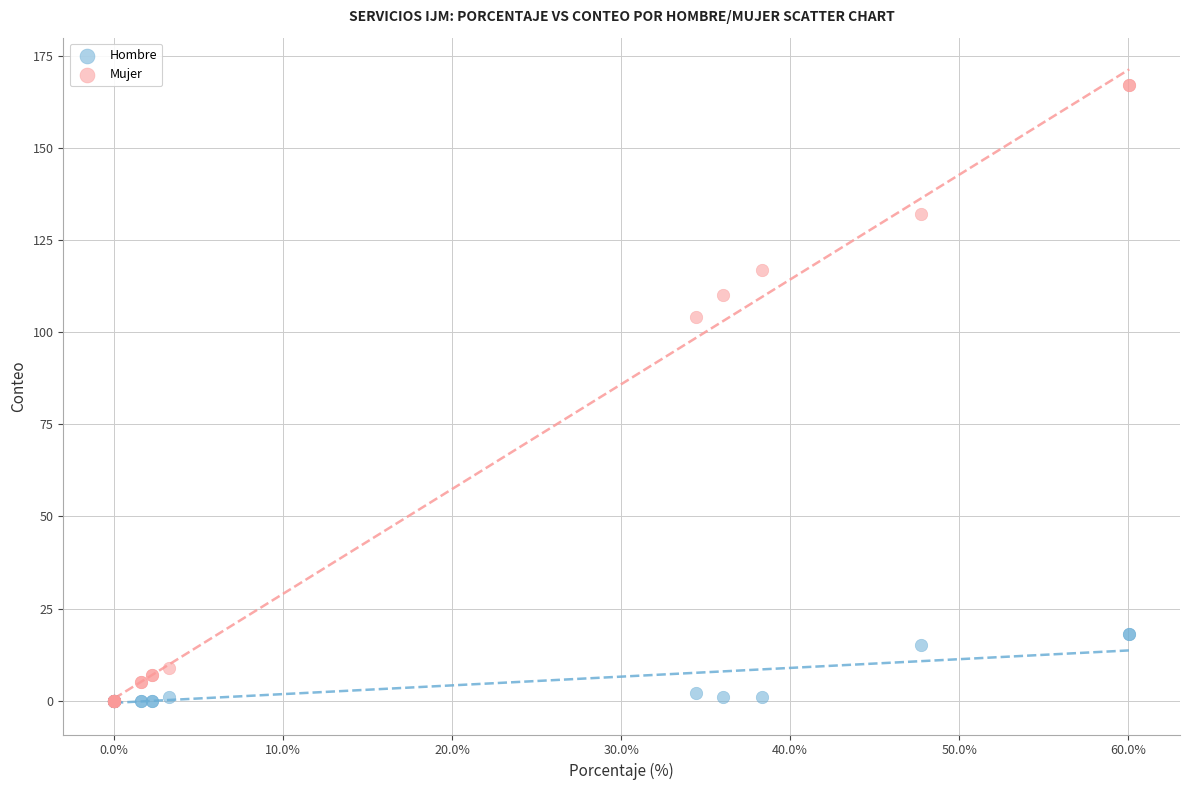

Across all series, what Y value is closest to 83?

104